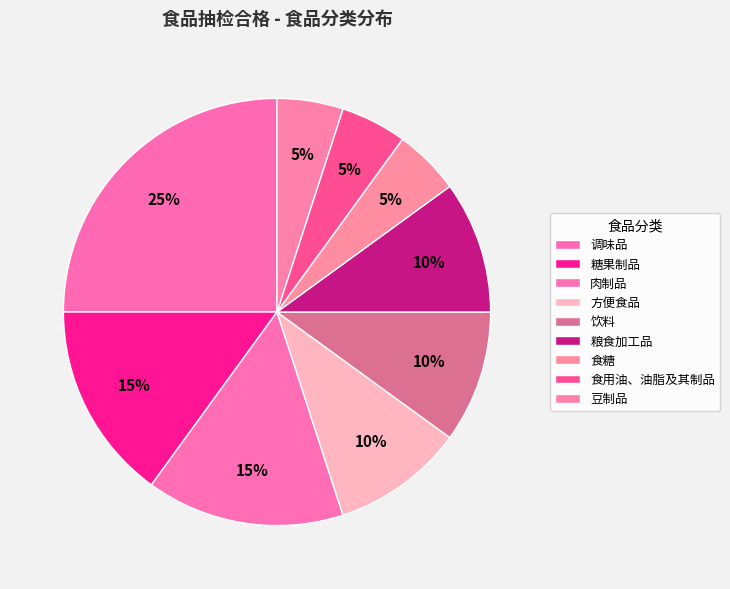

Does 食糖 account for over 50% of the chart?

No